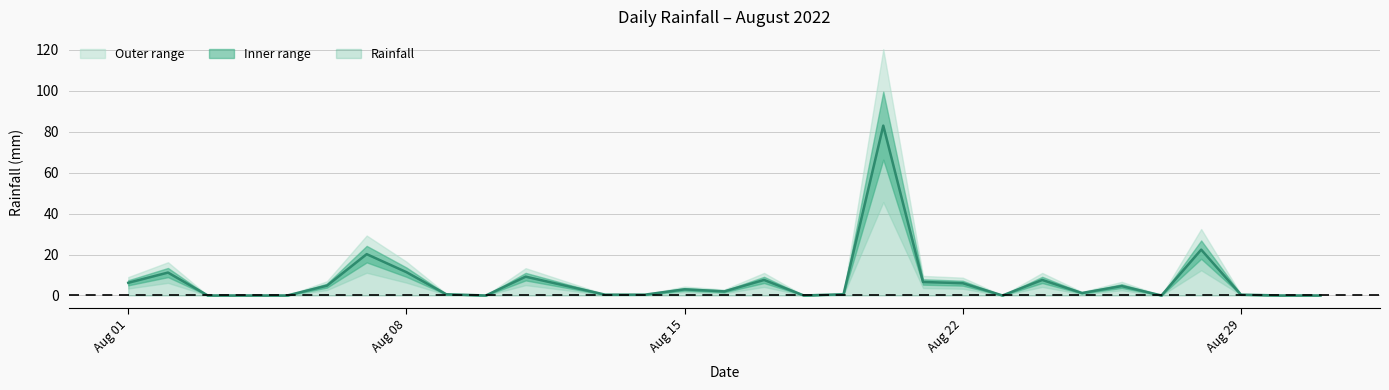

What is the value of the 13th point from the left?

0.4